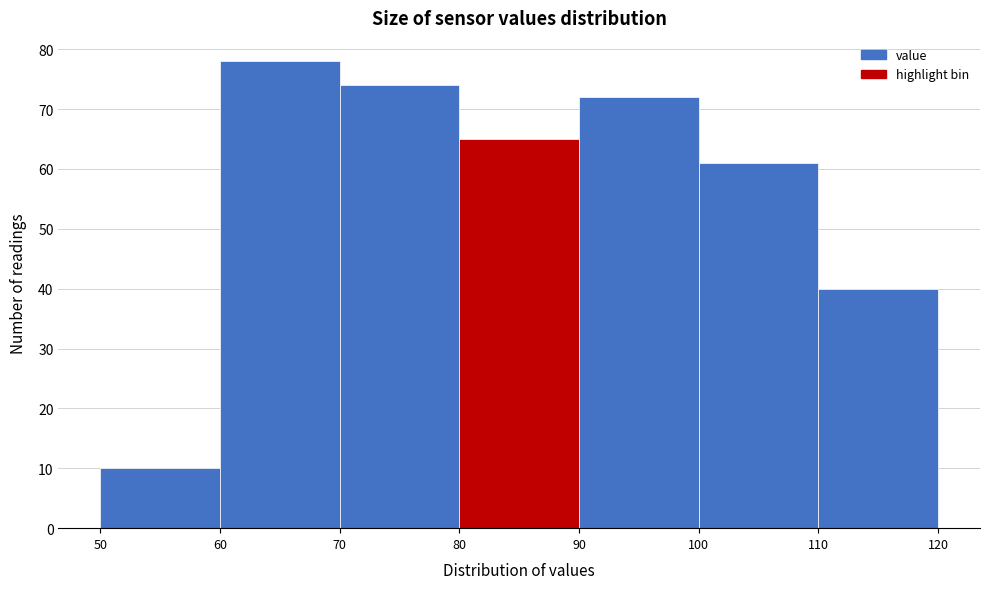

Over which range of the x-axis is the bar tallest?

60 to 70